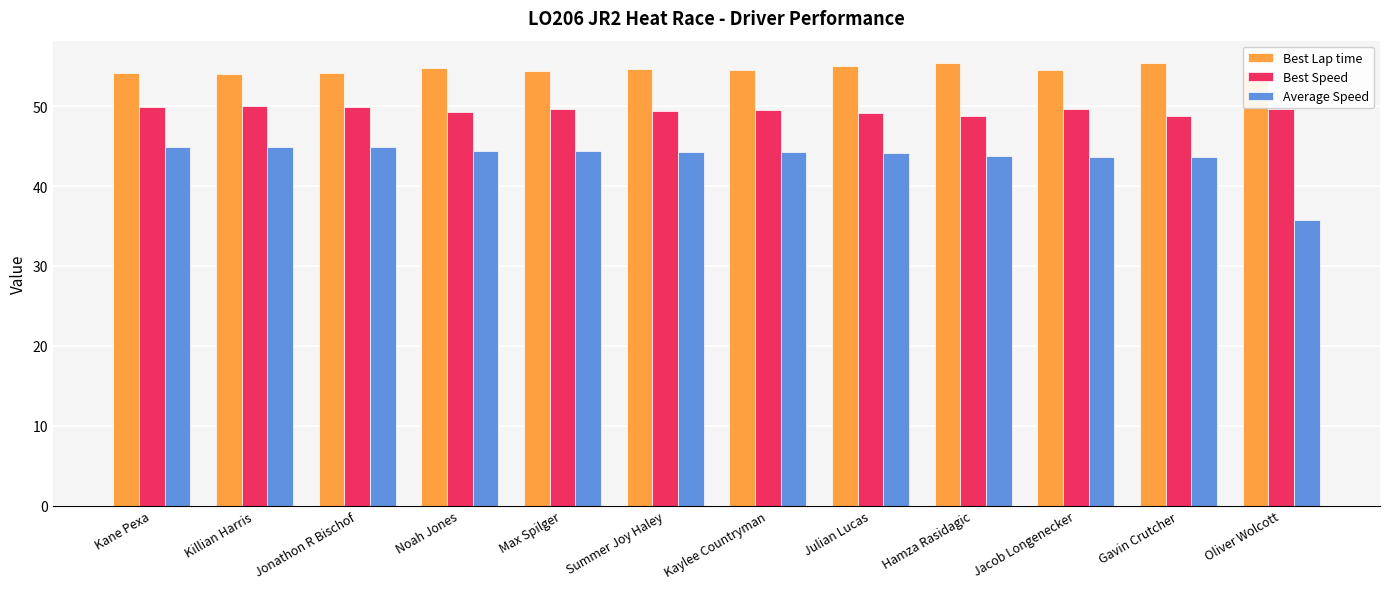

What is the average value of the Best Speed series?

49.4